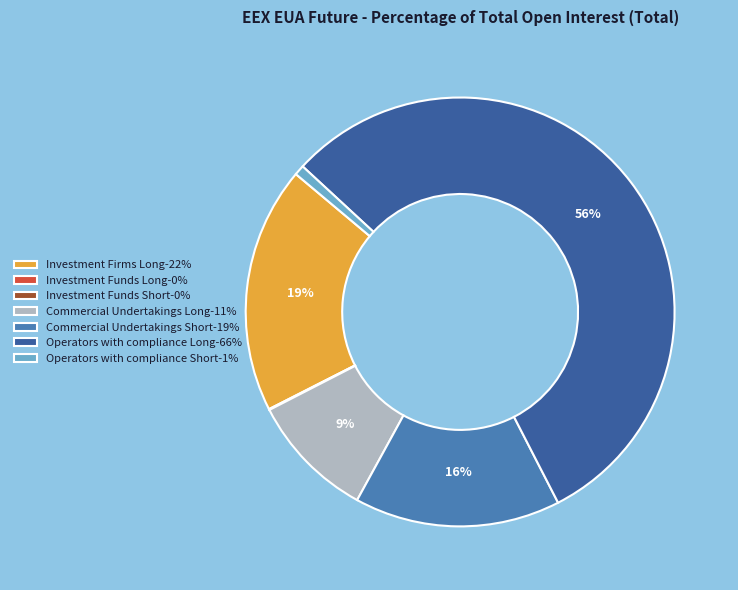

Approximately how many times larger is the value at Operators with compliance Short compared to Commercial Undertakings Long?

0.1